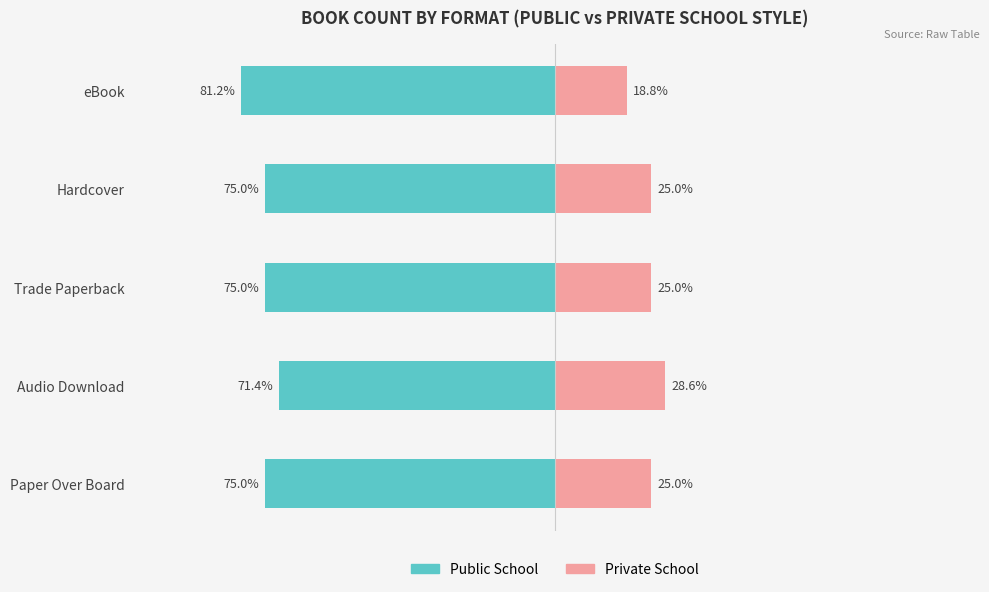

What is the approximate value of Public School at Hardcover?

-75.0